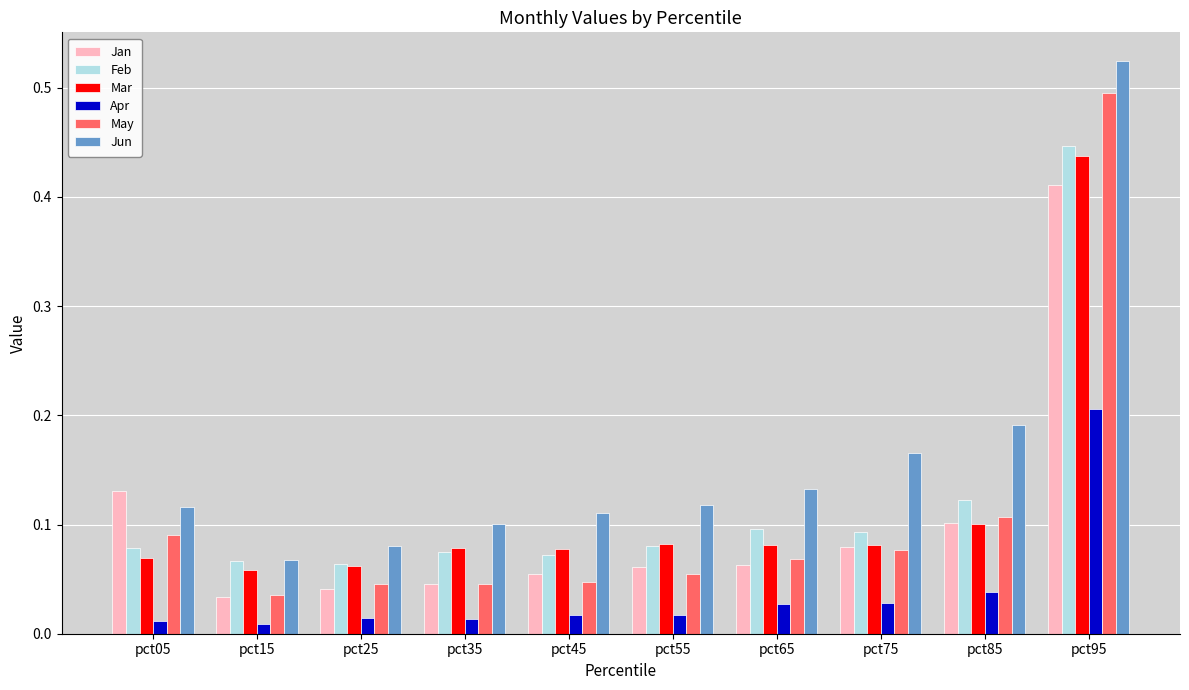

At how many categories does at least one series exceed 0?

10